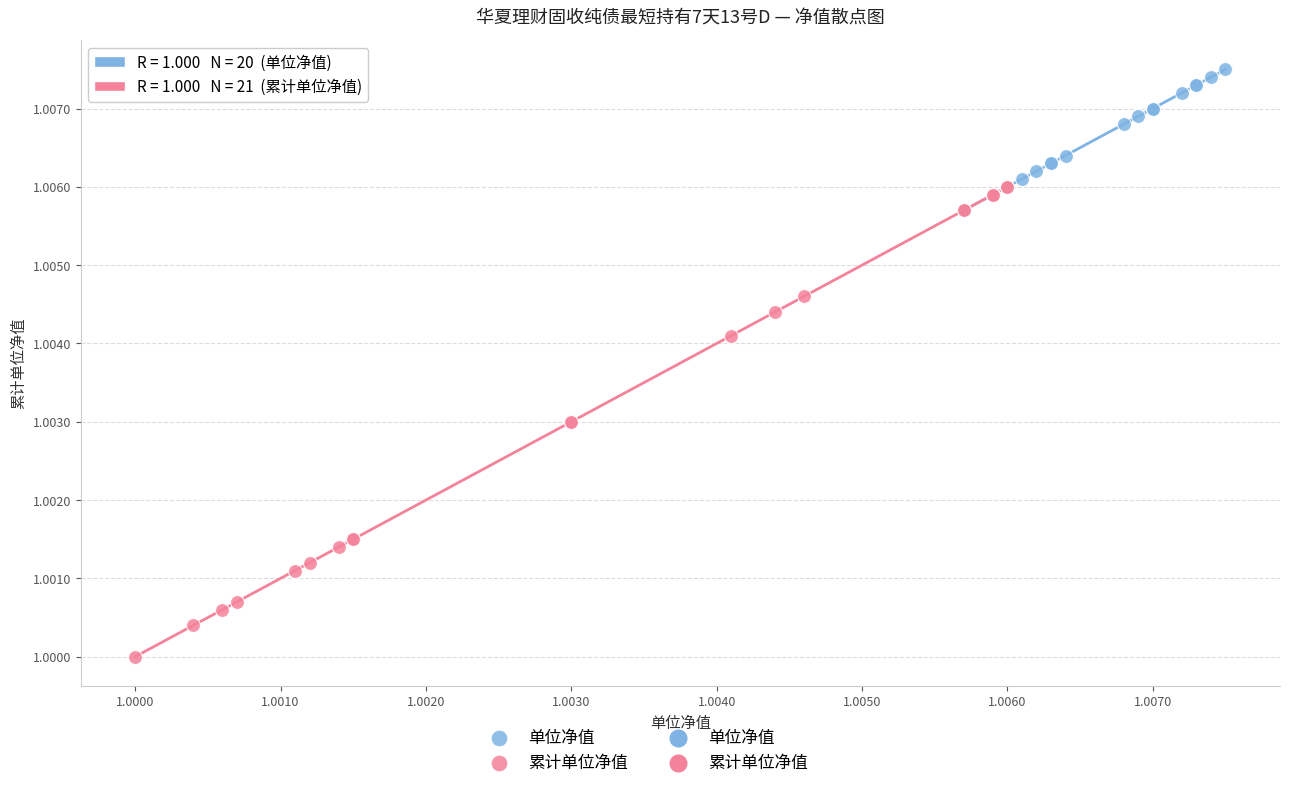

Which series reaches the minimum Y coordinate?

累计单位净值